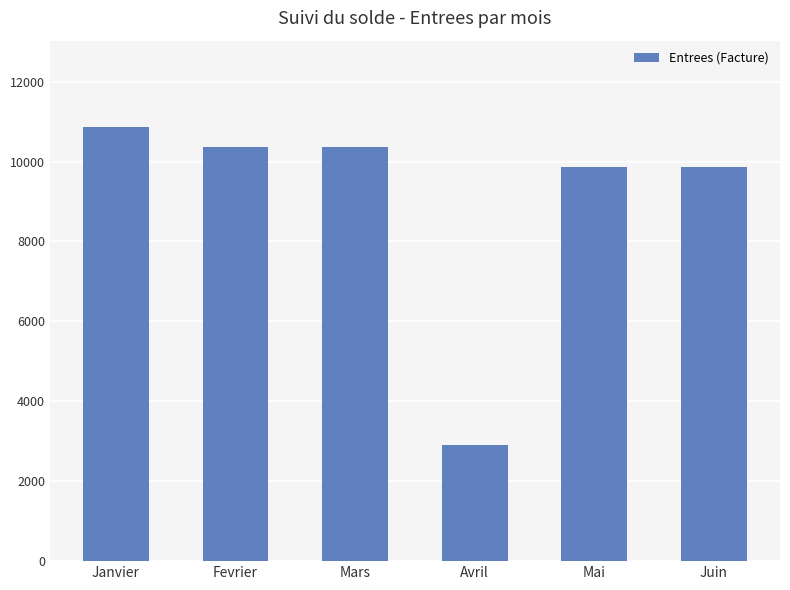

Read the value at Avril.

2905.8